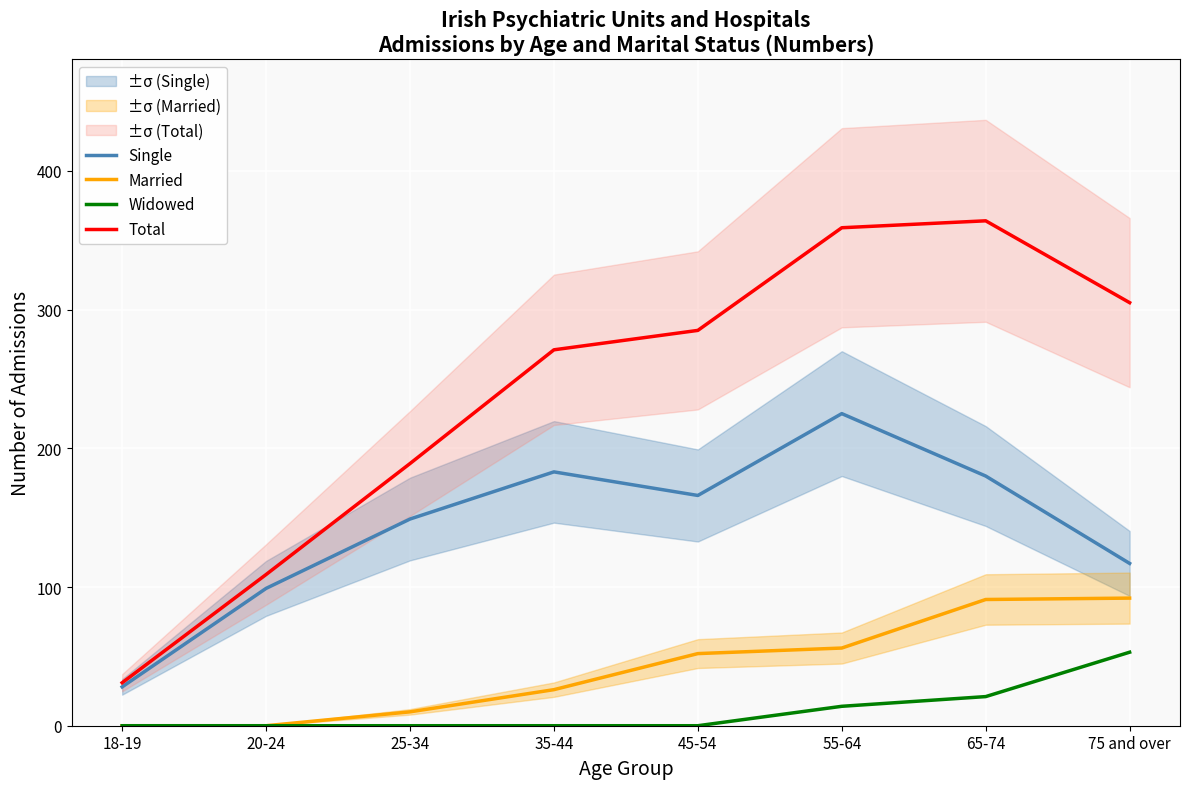

The Single series shows 50 at 18-19. True or false?

False